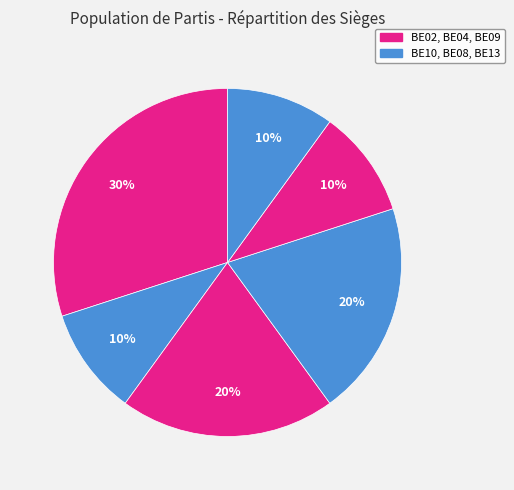

Count the number of slices in the pie.

6